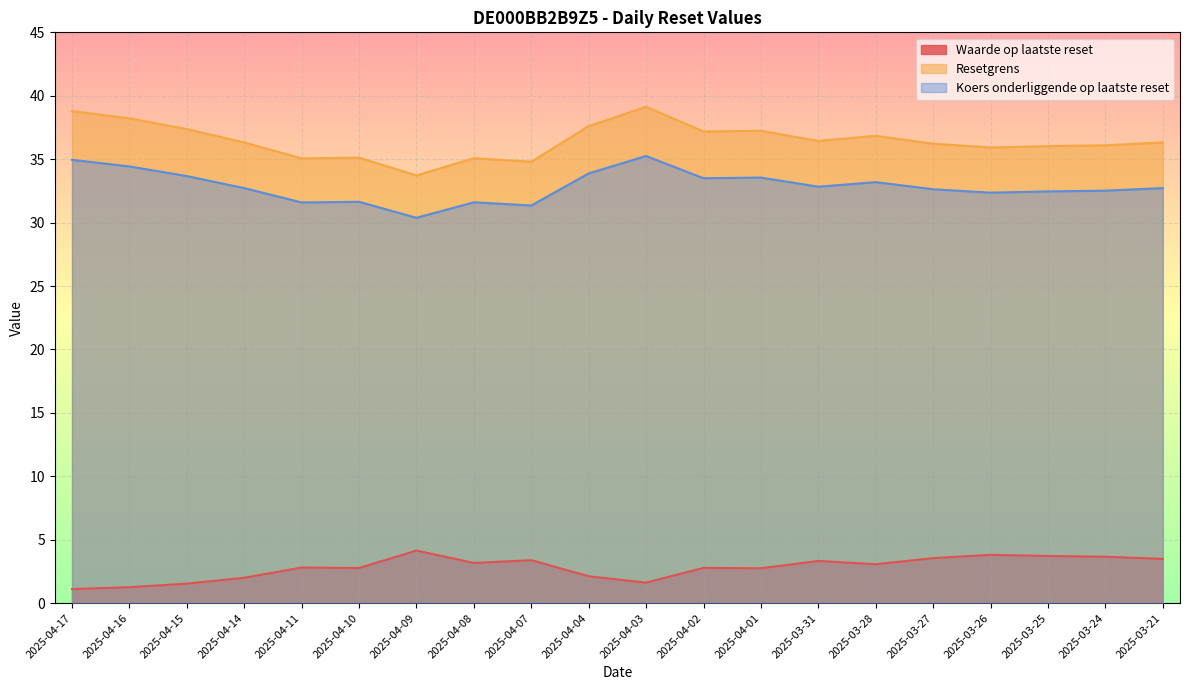

At how many categories does at least one series exceed 16?

20